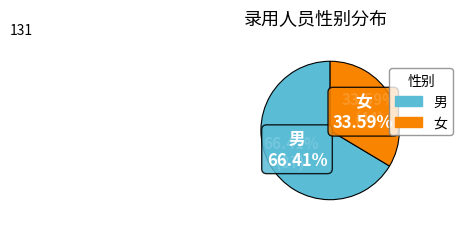

To the nearest percent, what is the average slice percentage?

50%